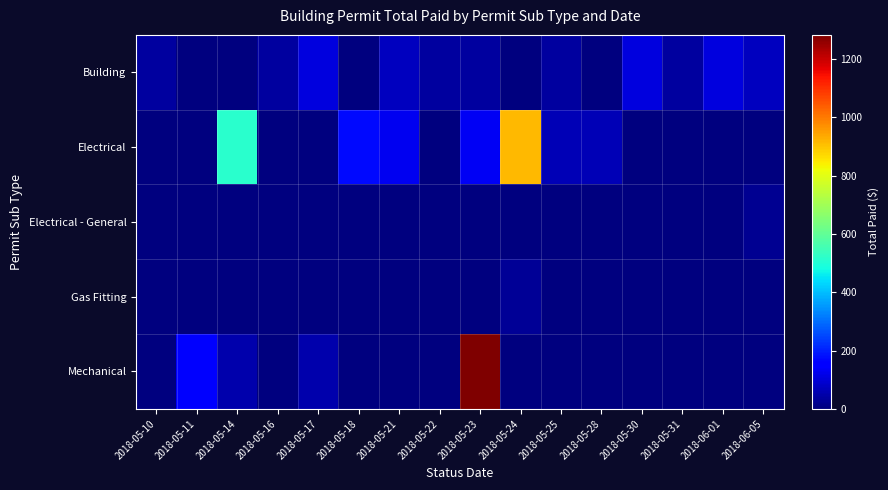

Reading left to right, list all the values displayed in this chart.

Building: 2018-05-10=36.3	2018-05-11=0.0	2018-05-14=0.0	2018-05-16=36.3	2018-05-17=108.9	2018-05-18=0.0	2018-05-21=72.6	2018-05-22=36.3	2018-05-23=36.3	2018-05-24=0.0	2018-05-25=36.3	2018-05-28=0.0	2018-05-30=109.0	2018-05-31=36.3	2018-06-01=109.0	2018-06-05=72.6
Electrical: 2018-05-10=0.0	2018-05-11=0.0	2018-05-14=515.9	2018-05-16=0.0	2018-05-17=0.0	2018-05-18=174.9	2018-05-21=129.8	2018-05-22=0.0	2018-05-23=134.2	2018-05-24=914.5	2018-05-25=64.9	2018-05-28=64.9	2018-05-30=0.0	2018-05-31=0.0	2018-06-01=0.0	2018-06-05=0.0
Electrical - General: 2018-05-10=0.0	2018-05-11=0.0	2018-05-14=0.0	2018-05-16=0.0	2018-05-17=0.0	2018-05-18=0.0	2018-05-21=0.0	2018-05-22=0.0	2018-05-23=0.0	2018-05-24=0.0	2018-05-25=0.0	2018-05-28=0.0	2018-05-30=0.0	2018-05-31=0.0	2018-06-01=0.0	2018-06-05=22.0
Gas Fitting: 2018-05-10=0.0	2018-05-11=0.0	2018-05-14=0.0	2018-05-16=0.0	2018-05-17=0.0	2018-05-18=0.0	2018-05-21=0.0	2018-05-22=0.0	2018-05-23=0.0	2018-05-24=28.6	2018-05-25=0.0	2018-05-28=0.0	2018-05-30=0.0	2018-05-31=0.0	2018-06-01=0.0	2018-06-05=0.0
Mechanical: 2018-05-10=0.0	2018-05-11=152.0	2018-05-14=50.6	2018-05-16=0.0	2018-05-17=50.6	2018-05-18=0.0	2018-05-21=0.0	2018-05-22=0.0	2018-05-23=1282.6	2018-05-24=0.0	2018-05-25=0.0	2018-05-28=0.0	2018-05-30=0.0	2018-05-31=0.0	2018-06-01=0.0	2018-06-05=0.0